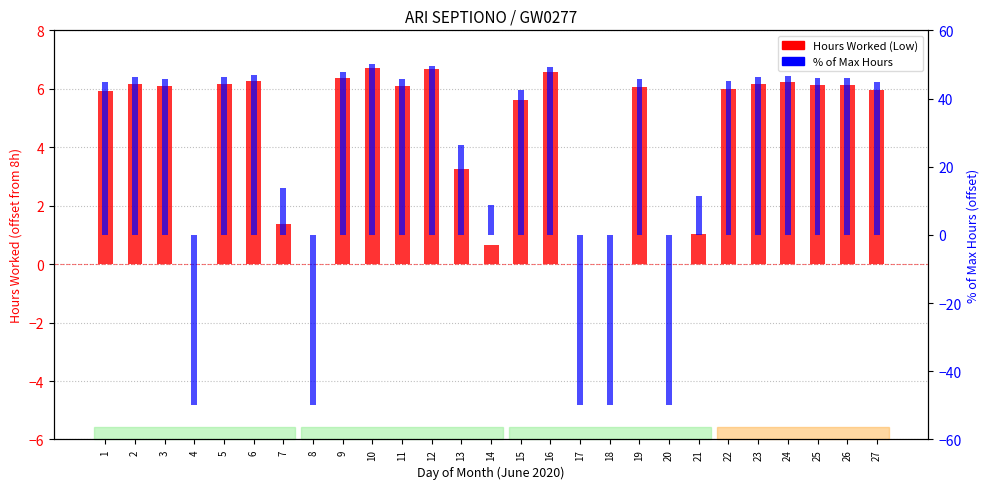

What is the sum of the Hours Worked (Low) values at 5 and 14?

6.8